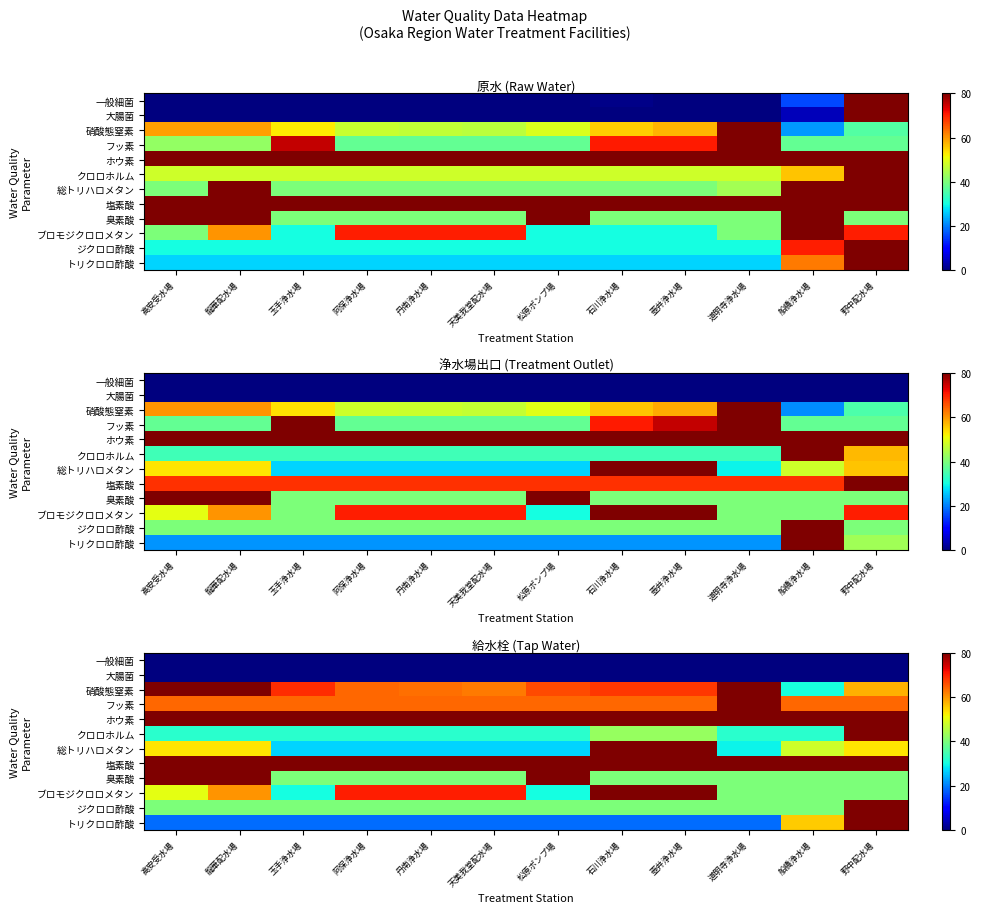

What is the difference between the maximum and minimum values in the 硝酸態窒素 series?

49.6